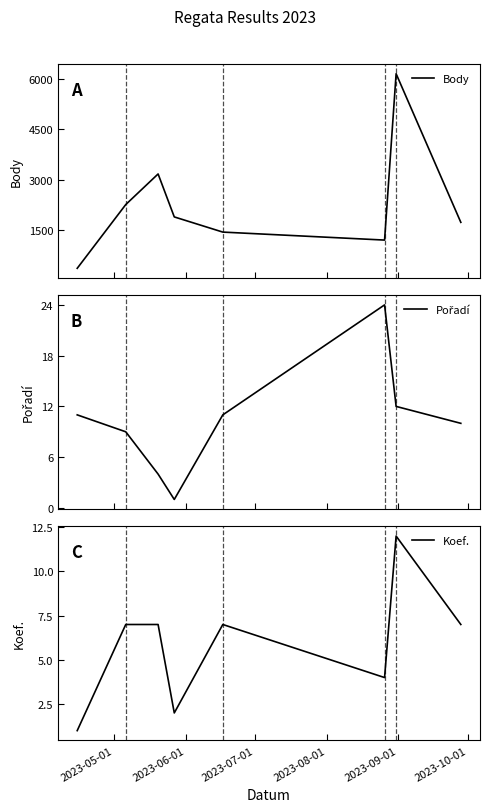

How many values in the Body series exceed 1892?

3